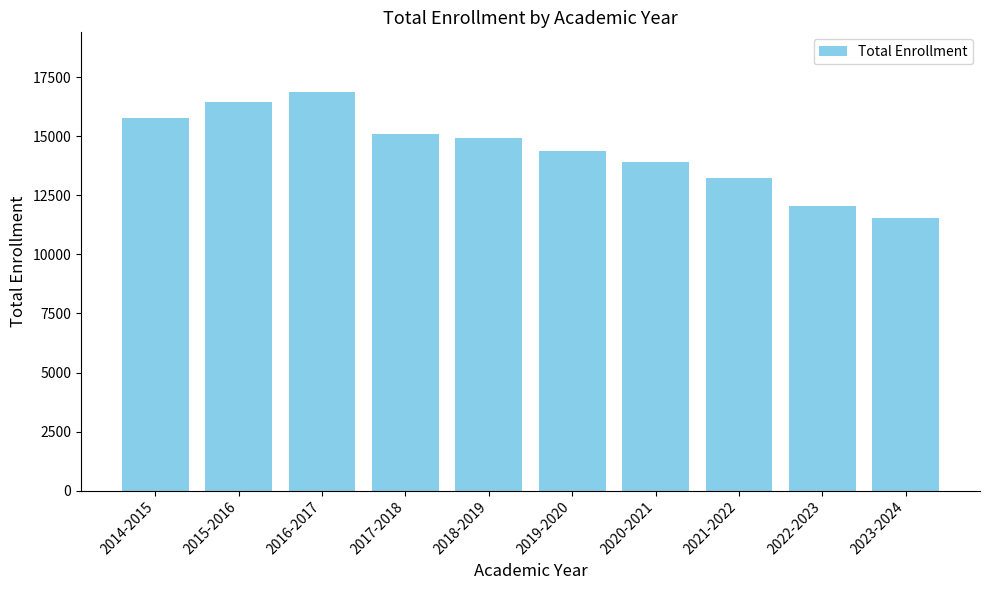

What is the difference between the values at 2017-2018 and 2016-2017?

1774